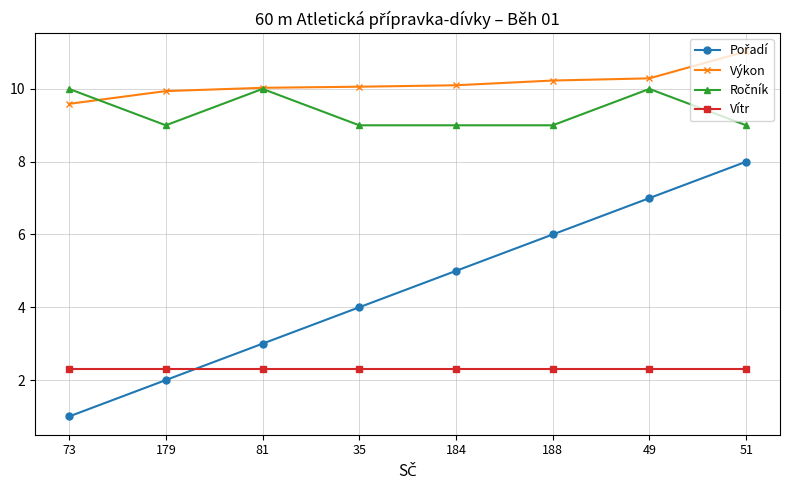

What is the highest value of the Vítr series?

2.3